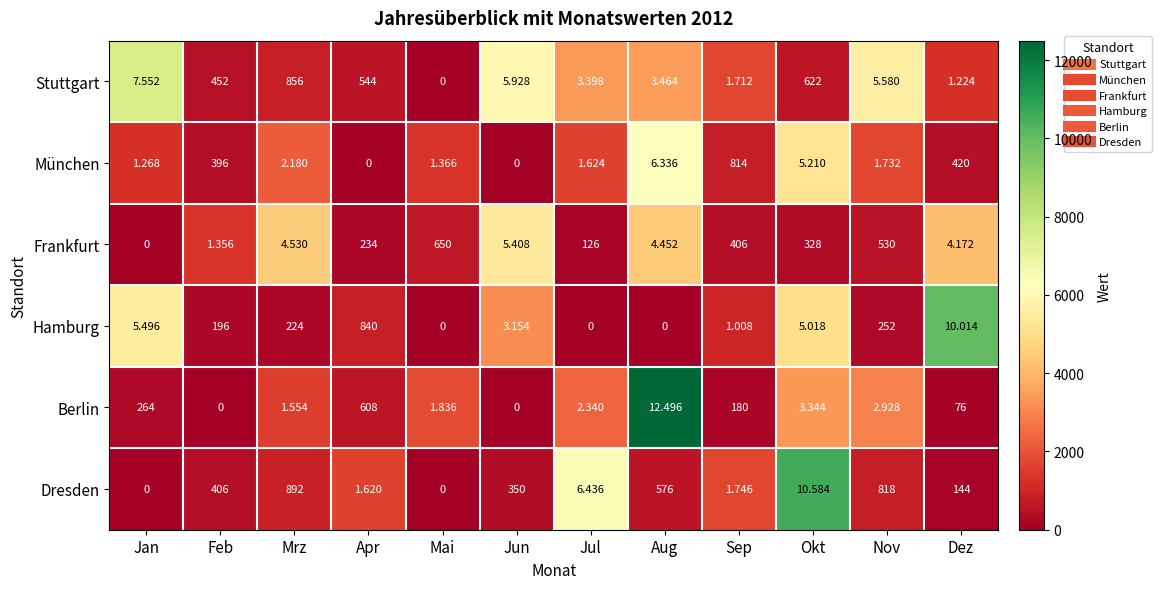

How many series are shown in this chart?

6